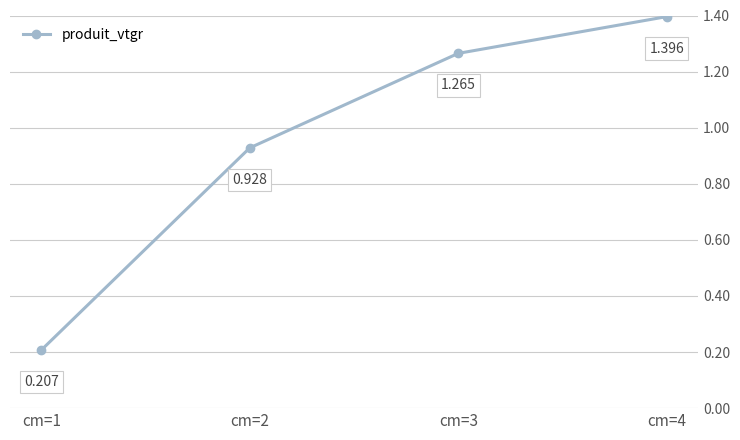

What is the sum of all values?

3.8